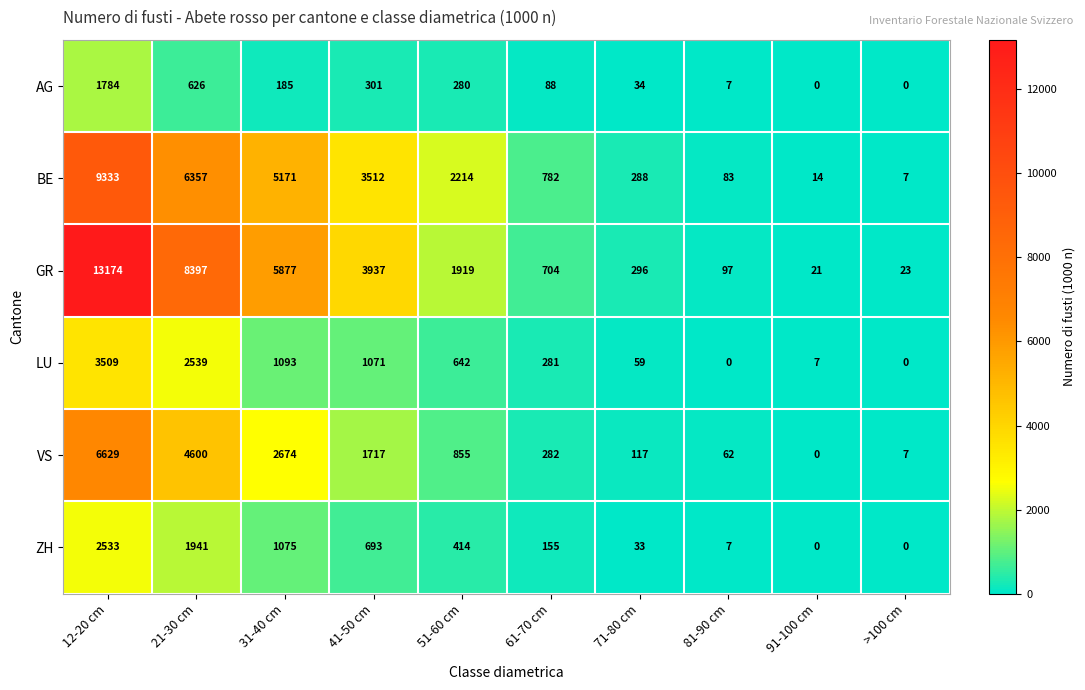

What is the spread (max minus min) of values at 61-70 cm?

694